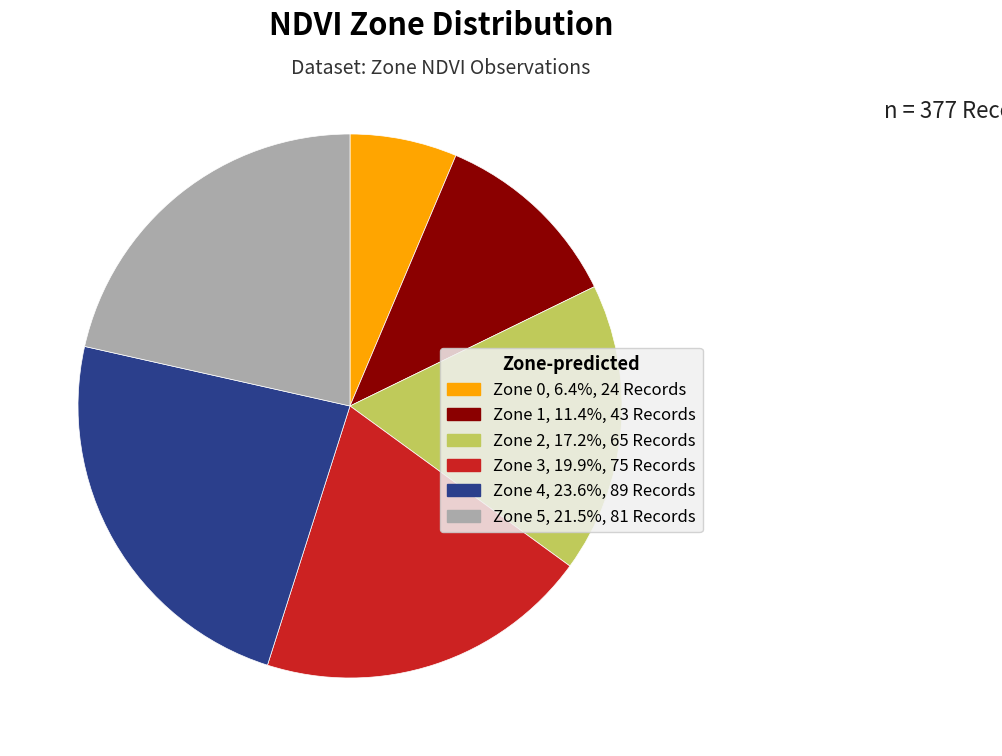

Which category has the smallest portion of the pie?

Zone 0